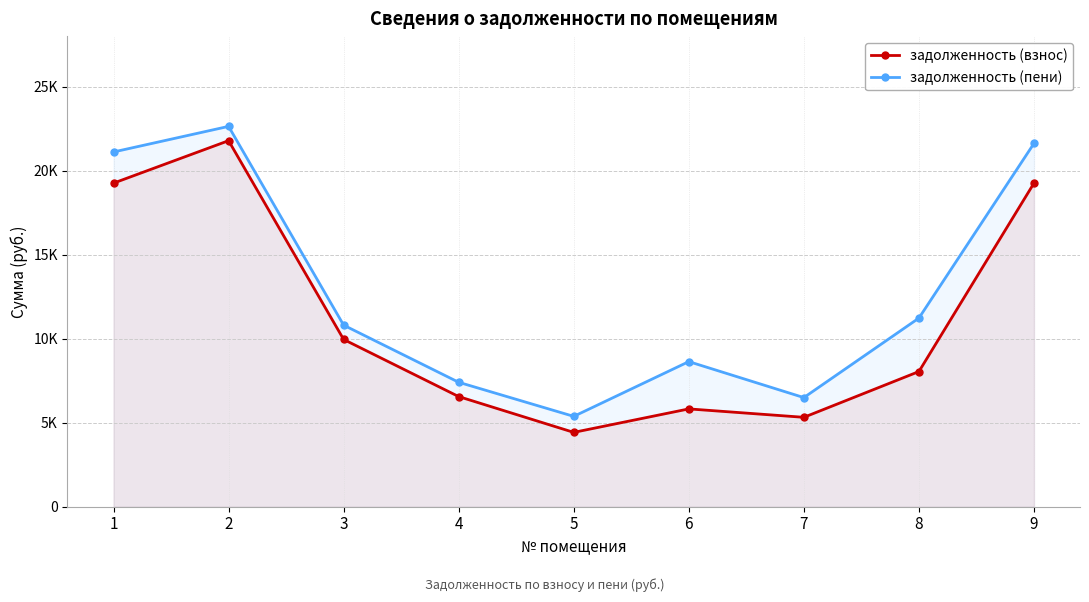

How many data points does each series have?

9